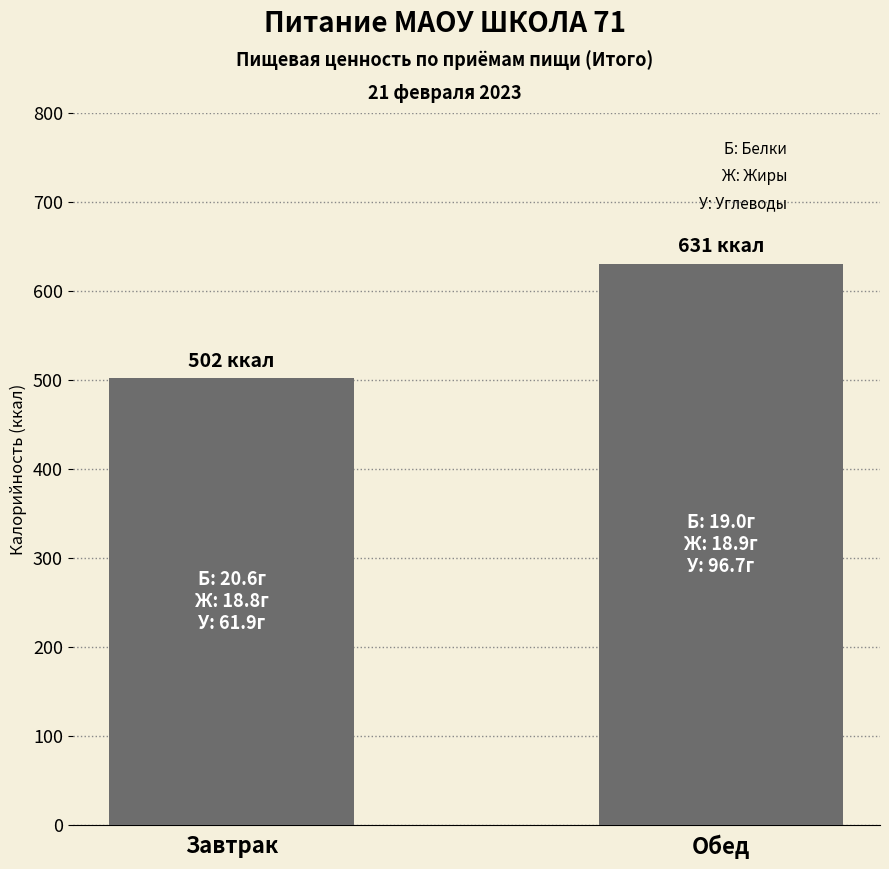

What is the label of the 2nd bar from the right?

Завтрак